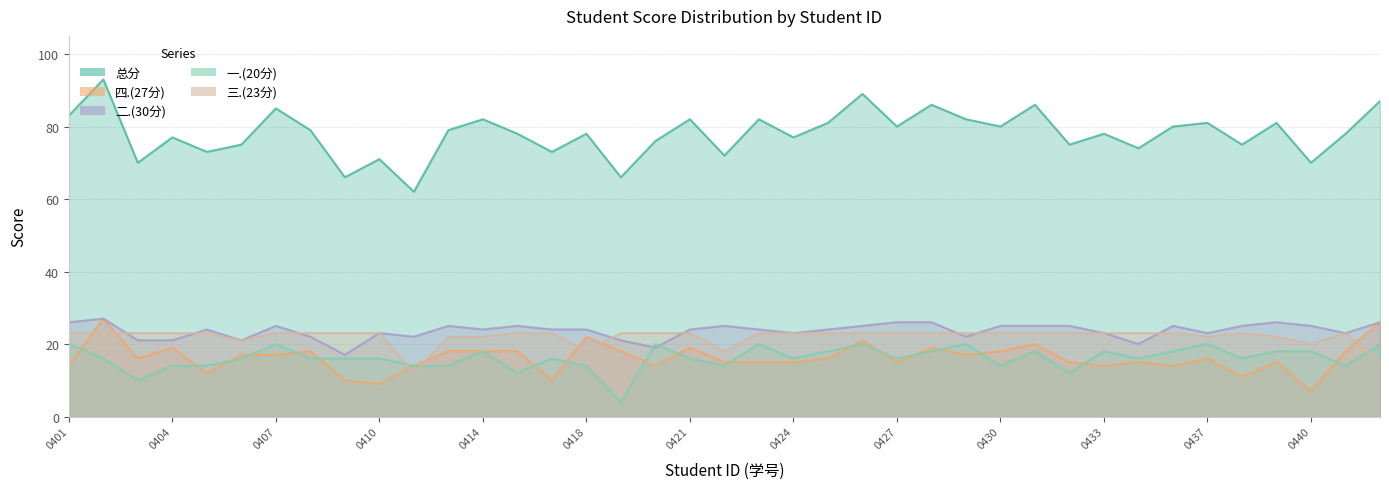

True or false: 三.(23分) has a value of 16 at 2137110402.

False